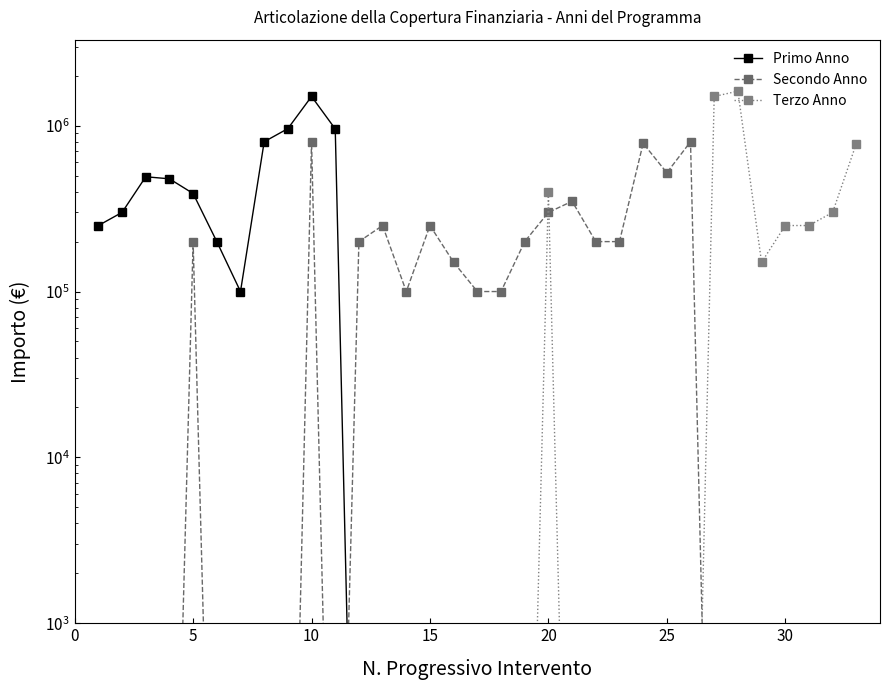

Rank the series at 30 from lowest to highest value.

Primo Anno, Secondo Anno, Terzo Anno